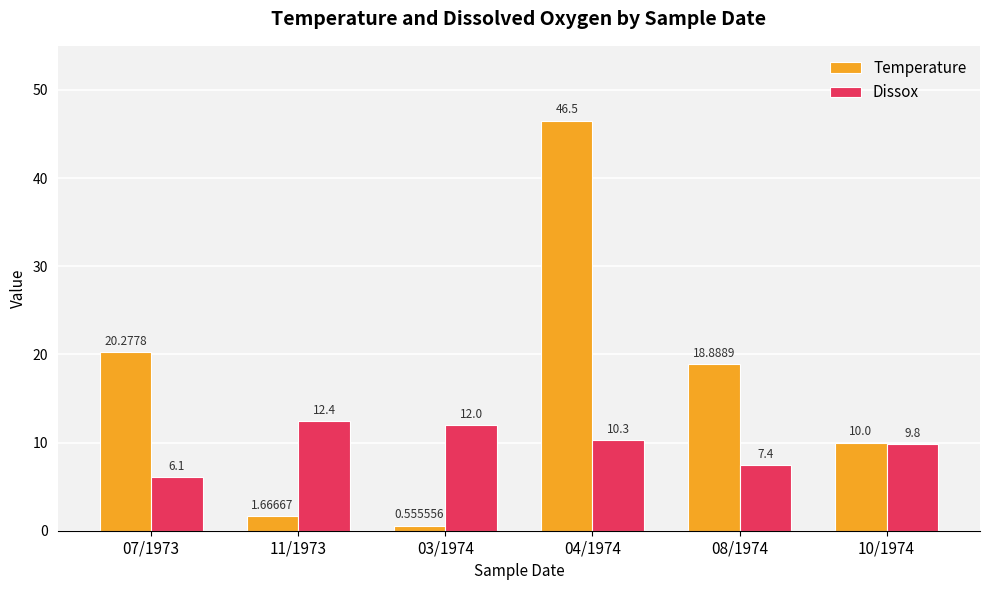

List the series in order of their overall mean, highest first.

Temperature, Dissox